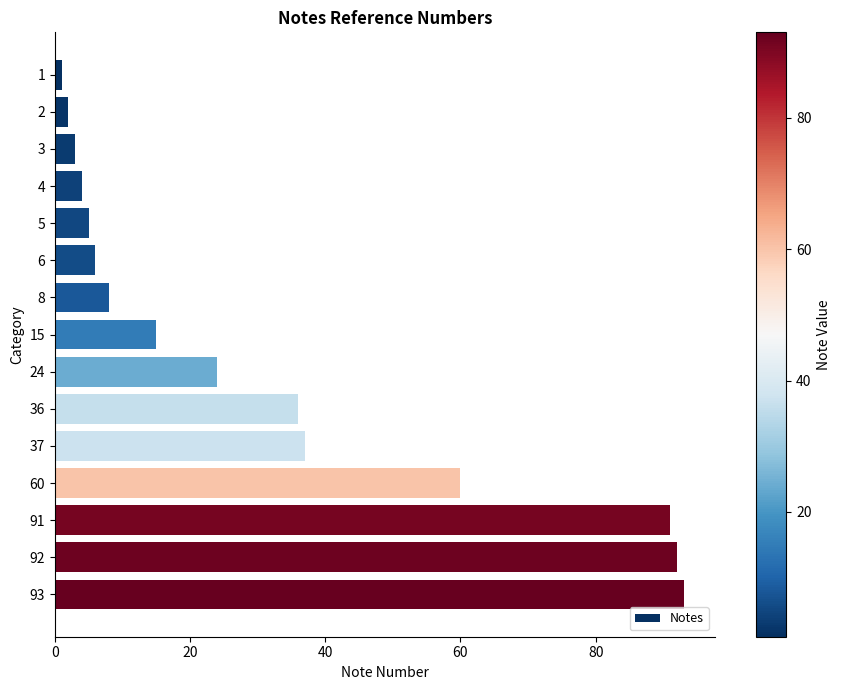

What is the average value?

32